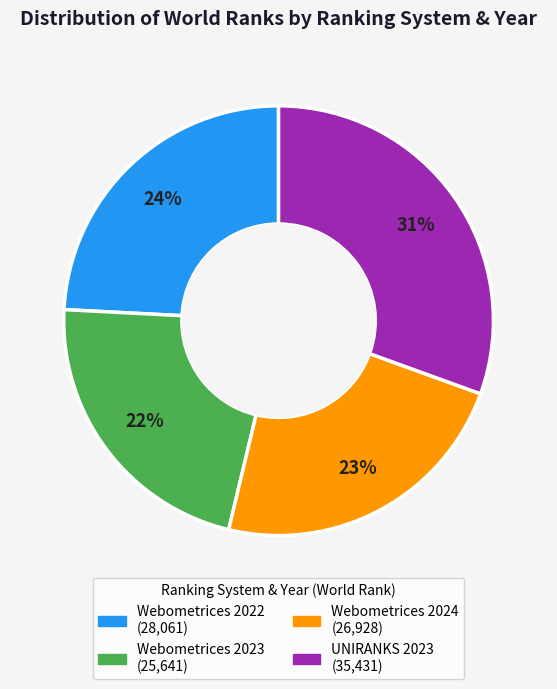

How many segments does this pie chart have?

4